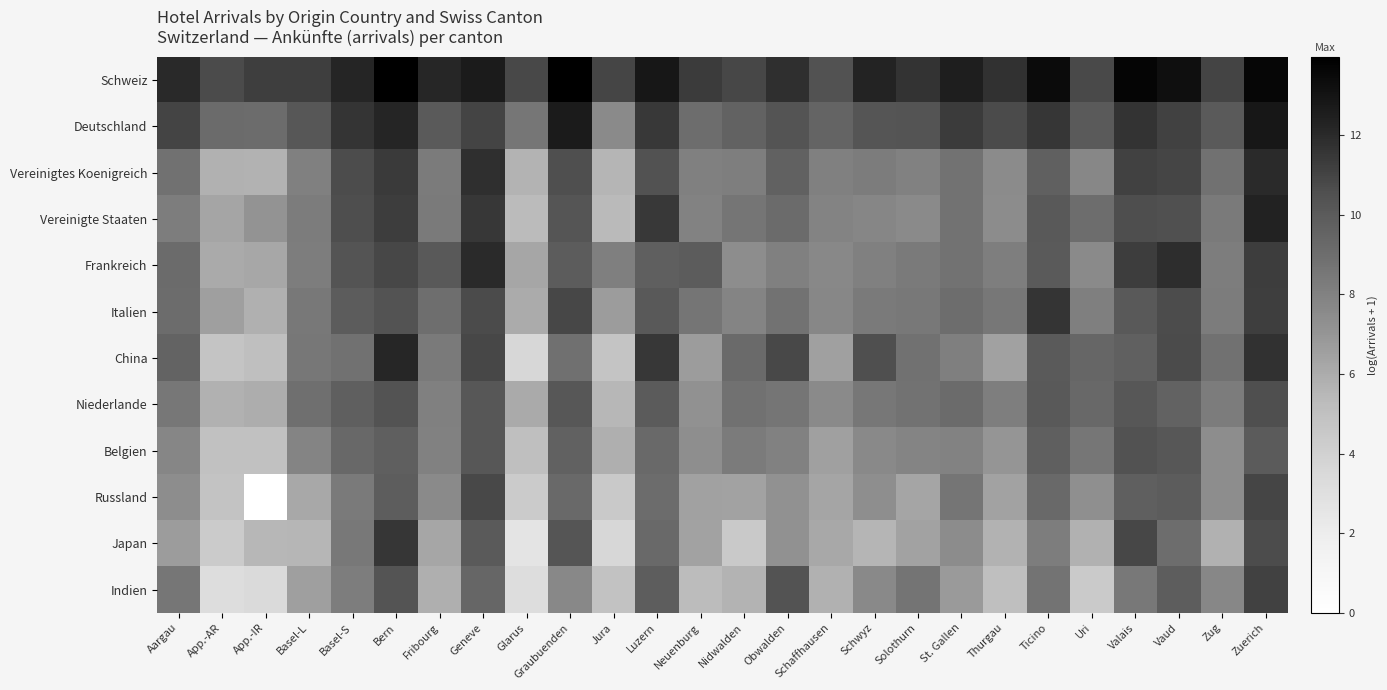

Reading left to right, transcribe all the data shown in this chart.

Schweiz: Aargau=12.1	App.-AR=10.7	App.-IR=11.2	Basel-L=11.2	Basel-S=12.2	Bern=14.0	Fribourg=12.2	Geneve=12.6	Glarus=10.8	Graubuenden=13.9	Jura=10.9	Luzern=12.8	Neuenburg=11.3	Nidwalden=10.9	Obwalden=11.8	Schaffhausen=10.5	Schwyz=12.2	Solothurn=11.7	St. Gallen=12.5	Thurgau=11.7	Ticino=13.4	Uri=10.8	Valais=13.7	Vaud=13.3	Zug=11.0	Zuerich=13.6
Deutschland: Aargau=11.0	App.-AR=9.1	App.-IR=9.1	Basel-L=10.2	Basel-S=11.6	Bern=12.2	Fribourg=10.0	Geneve=11.0	Glarus=8.6	Graubuenden=12.6	Jura=7.6	Luzern=11.4	Neuenburg=9.1	Nidwalden=9.6	Obwalden=10.3	Schaffhausen=9.5	Schwyz=10.3	Solothurn=10.3	St. Gallen=11.3	Thurgau=10.7	Ticino=11.5	Uri=10.0	Valais=11.7	Vaud=11.1	Zug=10.0	Zuerich=12.8
Vereinigtes Koenigreich: Aargau=8.8	App.-AR=5.8	App.-IR=5.7	Basel-L=8.1	Basel-S=10.7	Bern=11.4	Fribourg=8.3	Geneve=11.8	Glarus=5.6	Graubuenden=10.6	Jura=5.6	Luzern=10.5	Neuenburg=8.1	Nidwalden=8.2	Obwalden=9.6	Schaffhausen=8.0	Schwyz=8.3	Solothurn=8.0	St. Gallen=8.8	Thurgau=7.5	Ticino=9.7	Uri=7.7	Valais=11.1	Vaud=10.9	Zug=8.8	Zuerich=12.0
Vereinigte Staaten: Aargau=8.2	App.-AR=6.3	App.-IR=7.1	Basel-L=8.3	Basel-S=10.6	Bern=11.3	Fribourg=8.4	Geneve=11.5	Glarus=5.3	Graubuenden=10.3	Jura=5.4	Luzern=11.4	Neuenburg=8.0	Nidwalden=8.6	Obwalden=9.1	Schaffhausen=7.9	Schwyz=7.8	Solothurn=7.6	St. Gallen=8.7	Thurgau=7.4	Ticino=10.1	Uri=9.0	Valais=10.6	Vaud=10.5	Zug=8.4	Zuerich=12.3
Frankreich: Aargau=9.2	App.-AR=6.1	App.-IR=6.2	Basel-L=8.2	Basel-S=10.4	Bern=10.9	Fribourg=10.1	Geneve=12.0	Glarus=6.2	Graubuenden=9.9	Jura=8.1	Luzern=9.7	Neuenburg=9.9	Nidwalden=7.4	Obwalden=8.1	Schaffhausen=7.7	Schwyz=8.0	Solothurn=8.4	St. Gallen=8.7	Thurgau=8.2	Ticino=10.0	Uri=7.5	Valais=11.3	Vaud=11.9	Zug=8.2	Zuerich=11.2
Italien: Aargau=9.1	App.-AR=6.6	App.-IR=5.8	Basel-L=8.4	Basel-S=9.9	Bern=10.4	Fribourg=9.0	Geneve=10.7	Glarus=6.1	Graubuenden=10.9	Jura=6.7	Luzern=10.1	Neuenburg=8.6	Nidwalden=7.8	Obwalden=8.7	Schaffhausen=7.7	Schwyz=8.4	Solothurn=8.4	St. Gallen=9.0	Thurgau=8.5	Ticino=11.6	Uri=8.1	Valais=10.1	Vaud=10.7	Zug=8.3	Zuerich=11.2
China: Aargau=9.5	App.-AR=4.8	App.-IR=5.1	Basel-L=8.5	Basel-S=8.8	Bern=12.1	Fribourg=8.4	Geneve=10.9	Glarus=3.6	Graubuenden=8.9	Jura=4.8	Luzern=11.5	Neuenburg=6.7	Nidwalden=9.2	Obwalden=10.9	Schaffhausen=6.5	Schwyz=10.6	Solothurn=8.8	St. Gallen=8.1	Thurgau=6.5	Ticino=10.0	Uri=9.3	Valais=9.7	Vaud=10.8	Zug=8.8	Zuerich=11.7
Niederlande: Aargau=8.5	App.-AR=5.8	App.-IR=5.9	Basel-L=8.9	Basel-S=9.7	Bern=10.4	Fribourg=8.1	Geneve=10.2	Glarus=6.1	Graubuenden=10.2	Jura=5.5	Luzern=10.0	Neuenburg=7.2	Nidwalden=8.8	Obwalden=8.6	Schaffhausen=7.5	Schwyz=8.5	Solothurn=8.7	St. Gallen=9.2	Thurgau=8.2	Ticino=10.1	Uri=9.3	Valais=10.2	Vaud=9.6	Zug=8.3	Zuerich=10.6
Belgien: Aargau=7.8	App.-AR=5.0	App.-IR=5.0	Basel-L=7.8	Basel-S=9.3	Bern=9.7	Fribourg=8.0	Geneve=10.2	Glarus=5.1	Graubuenden=9.7	Jura=5.9	Luzern=9.2	Neuenburg=7.3	Nidwalden=8.3	Obwalden=8.0	Schaffhausen=6.5	Schwyz=7.6	Solothurn=7.9	St. Gallen=8.0	Thurgau=7.0	Ticino=9.8	Uri=8.5	Valais=10.5	Vaud=10.2	Zug=7.4	Zuerich=9.9
Russland: Aargau=7.4	App.-AR=4.8	App.-IR=0.0	Basel-L=6.1	Basel-S=8.4	Bern=9.9	Fribourg=7.5	Geneve=10.8	Glarus=4.3	Graubuenden=9.2	Jura=4.4	Luzern=9.1	Neuenburg=6.5	Nidwalden=6.4	Obwalden=7.2	Schaffhausen=6.3	Schwyz=7.3	Solothurn=6.3	St. Gallen=8.6	Thurgau=6.4	Ticino=9.3	Uri=7.3	Valais=9.7	Vaud=9.9	Zug=7.4	Zuerich=10.9
Japan: Aargau=6.7	App.-AR=4.4	App.-IR=5.5	Basel-L=5.5	Basel-S=8.4	Bern=11.5	Fribourg=6.2	Geneve=10.0	Glarus=2.6	Graubuenden=10.3	Jura=3.6	Luzern=9.2	Neuenburg=6.4	Nidwalden=4.4	Obwalden=7.2	Schaffhausen=6.2	Schwyz=5.6	Solothurn=6.4	St. Gallen=7.5	Thurgau=5.7	Ticino=8.2	Uri=5.7	Valais=10.9	Vaud=9.0	Zug=5.8	Zuerich=10.7
Indien: Aargau=8.5	App.-AR=3.2	App.-IR=3.4	Basel-L=6.6	Basel-S=8.2	Bern=10.3	Fribourg=5.9	Geneve=9.3	Glarus=3.2	Graubuenden=7.7	Jura=4.9	Luzern=9.9	Neuenburg=5.3	Nidwalden=5.6	Obwalden=10.4	Schaffhausen=5.8	Schwyz=7.6	Solothurn=8.7	St. Gallen=6.8	Thurgau=5.1	Ticino=8.7	Uri=4.4	Valais=8.4	Vaud=9.8	Zug=7.7	Zuerich=11.1